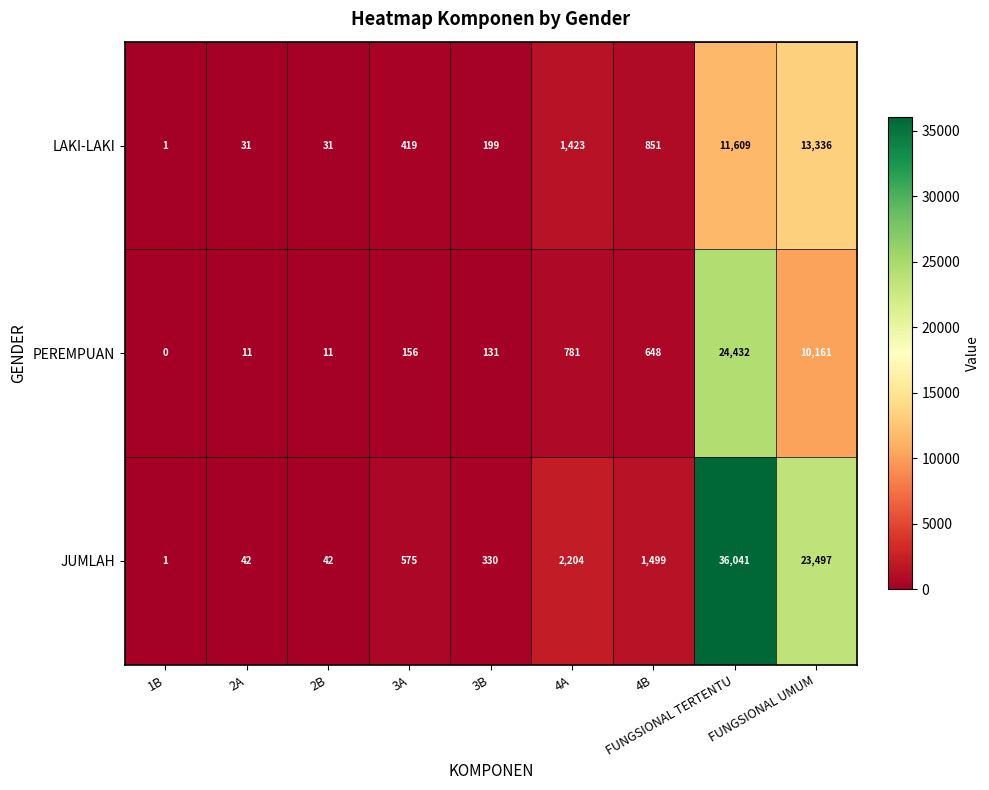

At which label is JUMLAH closest to 18021?

FUNGSIONAL UMUM